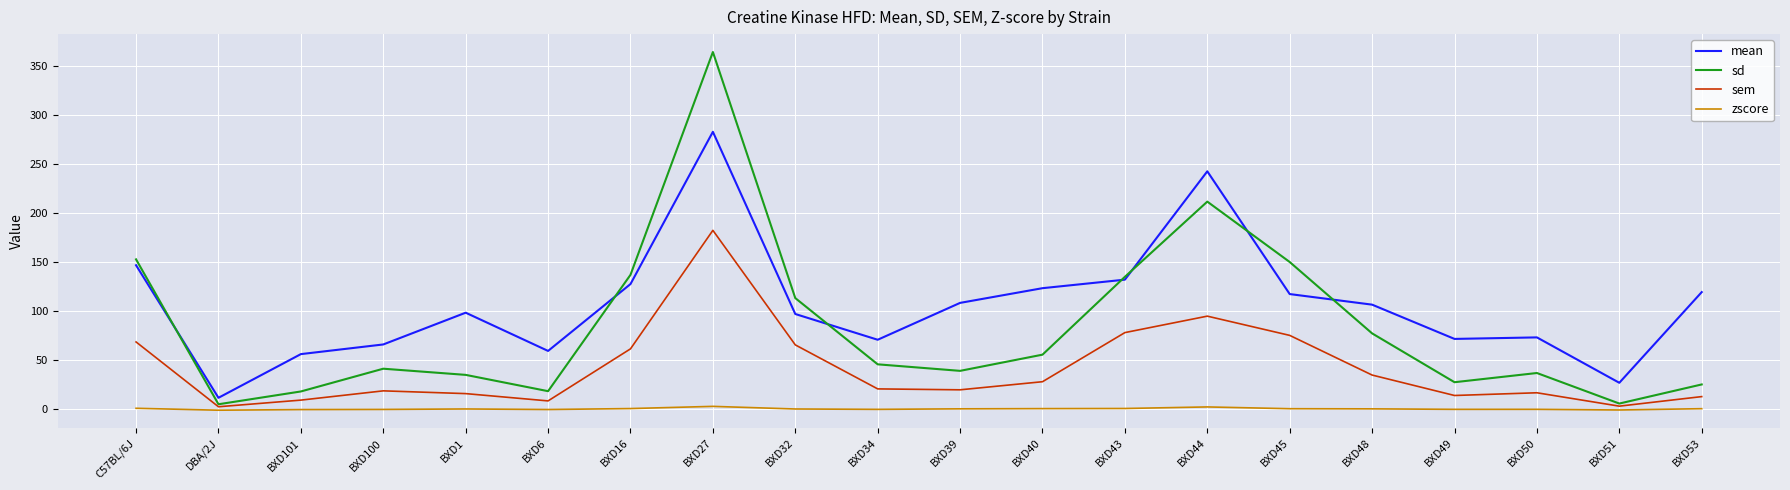

True or false: sd has a value of 112.9 at BXD32.

True